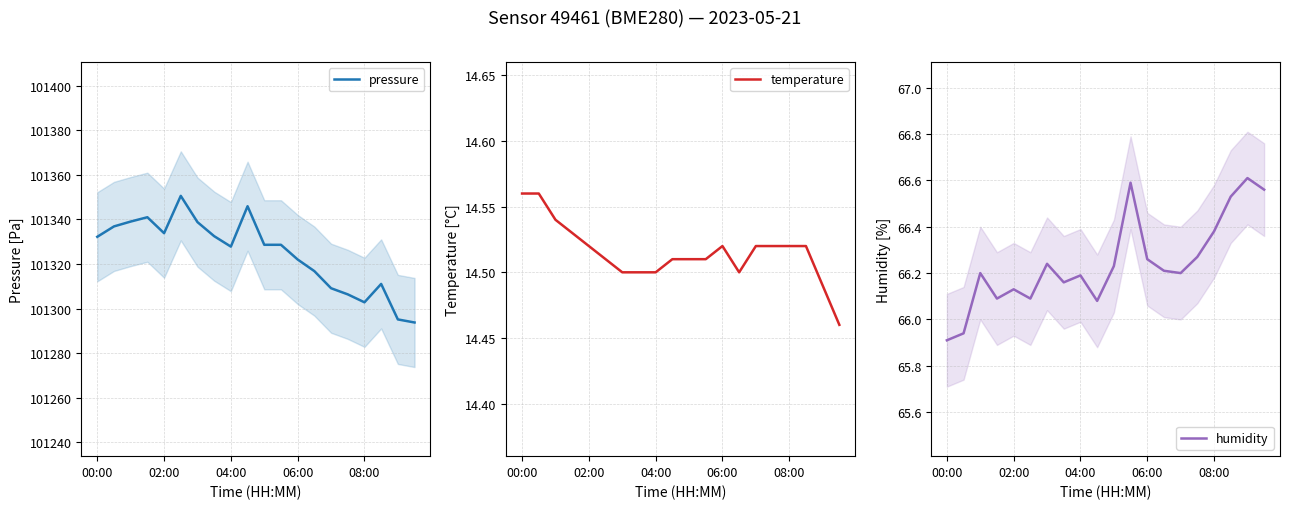

How many lines are shown in the chart?

3